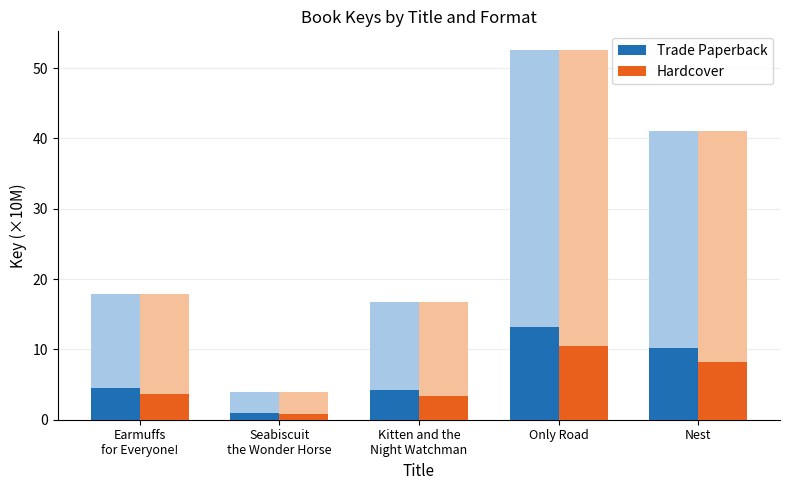

At how many categories does at least one series exceed 8?

2